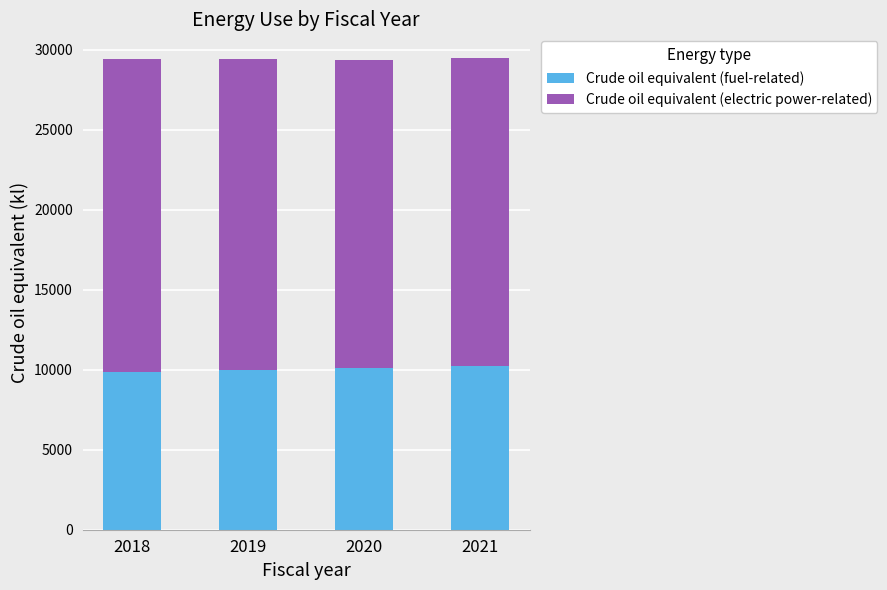

What is the total value across all series at 2021?

29502.4